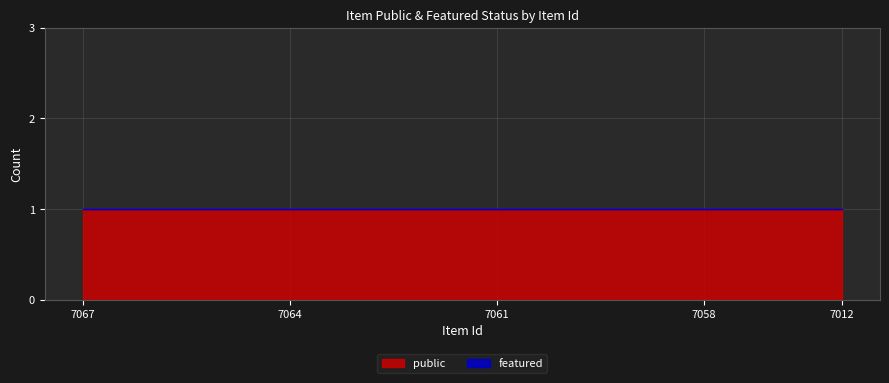

True or false: featured and public intersect in this chart.

False